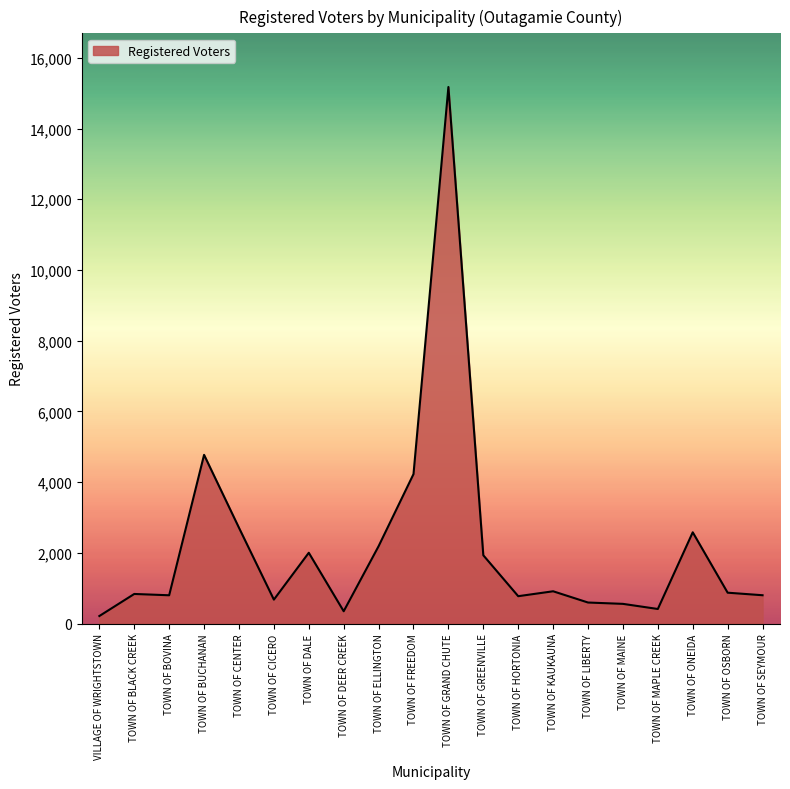

Approximately how many times larger is the value at TOWN OF ELLINGTON compared to TOWN OF GRAND CHUTE?

0.1